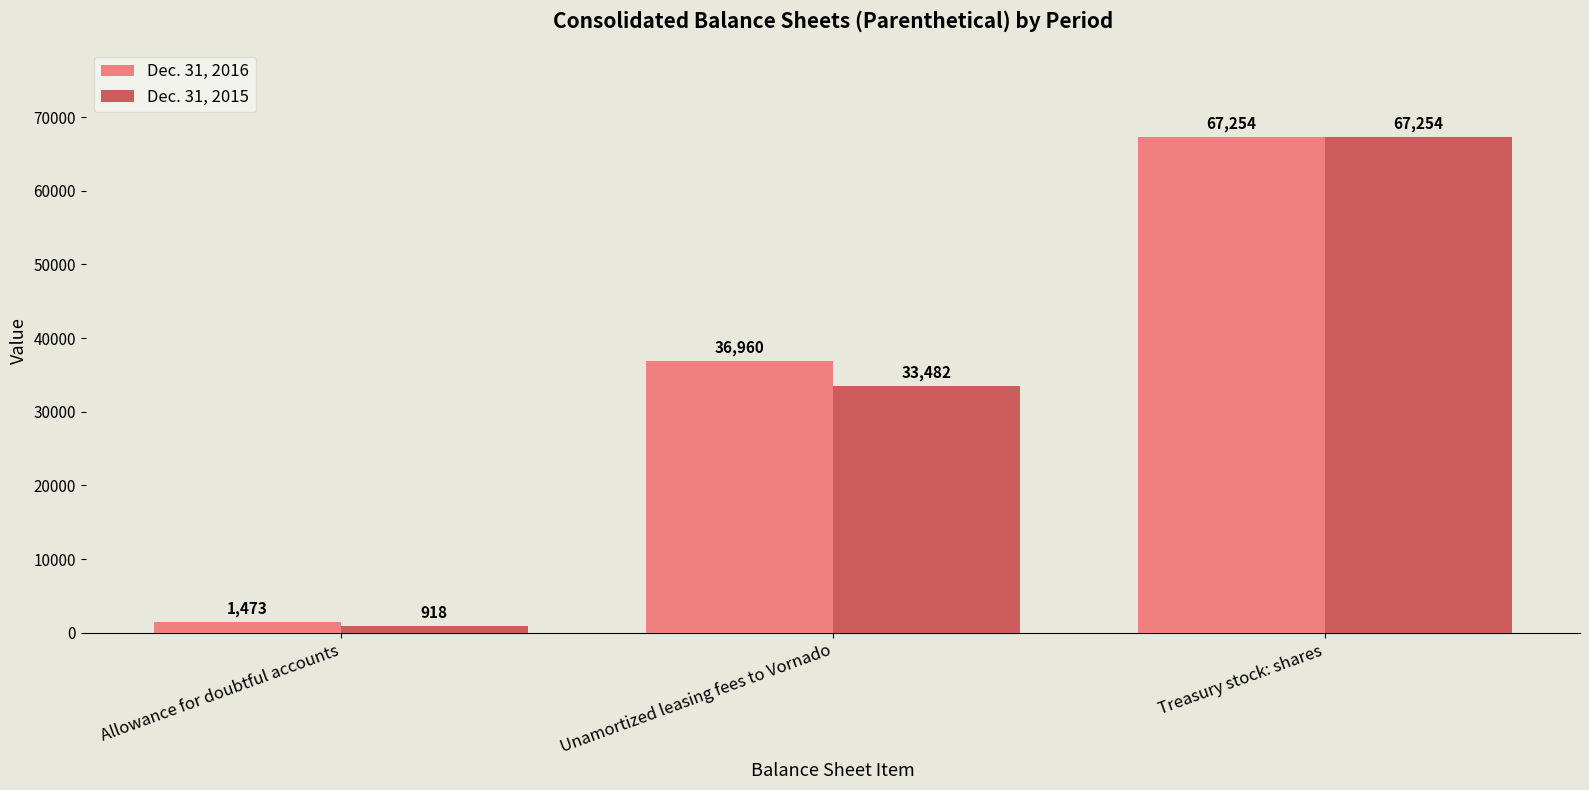

True or false: Dec. 31, 2015 has a value of 60194 at Unamortized leasing fees to Vornado.

False